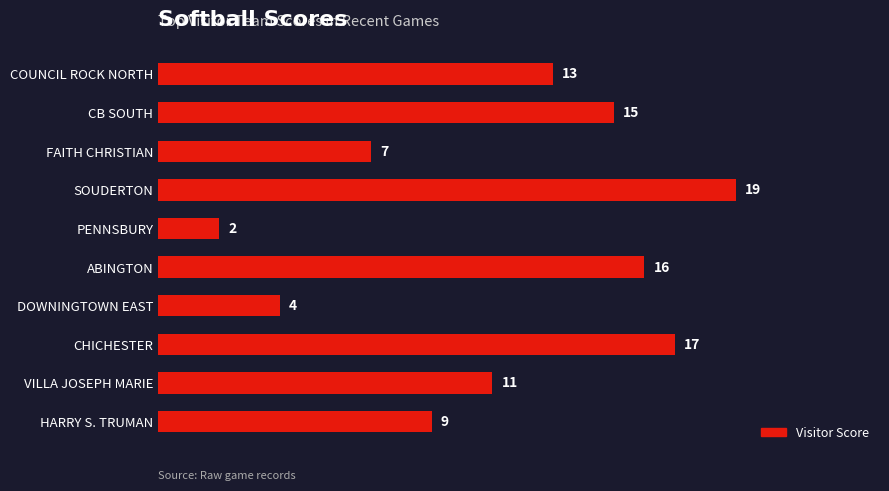

How many categories are shown in the chart?

10